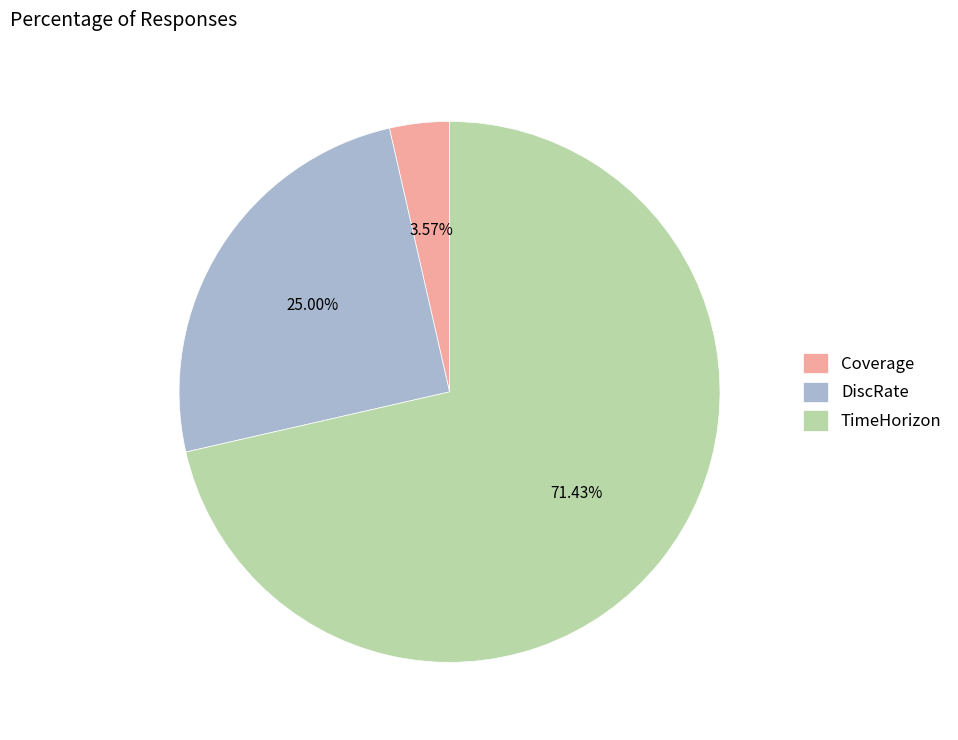

Which category has the biggest portion of the pie?

TimeHorizon